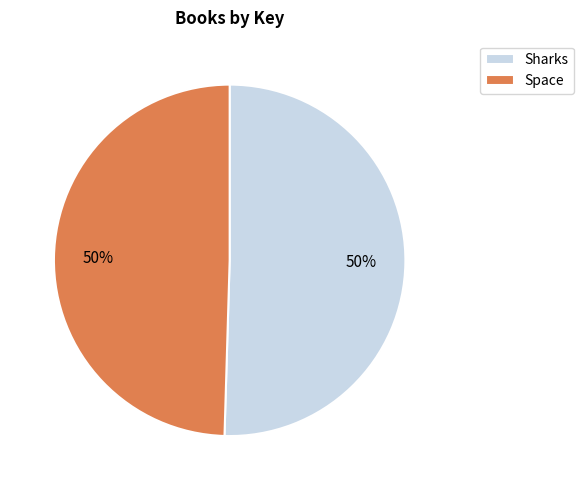

Approximately how many times larger is the value at Sharks compared to Space?

1.0